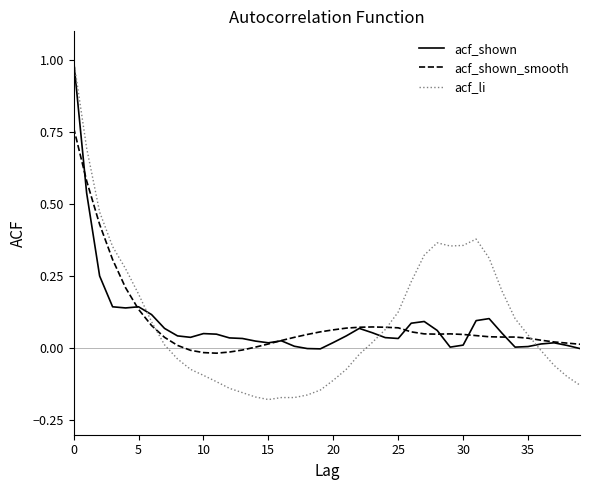

How many positive values does the acf_li series have?

21